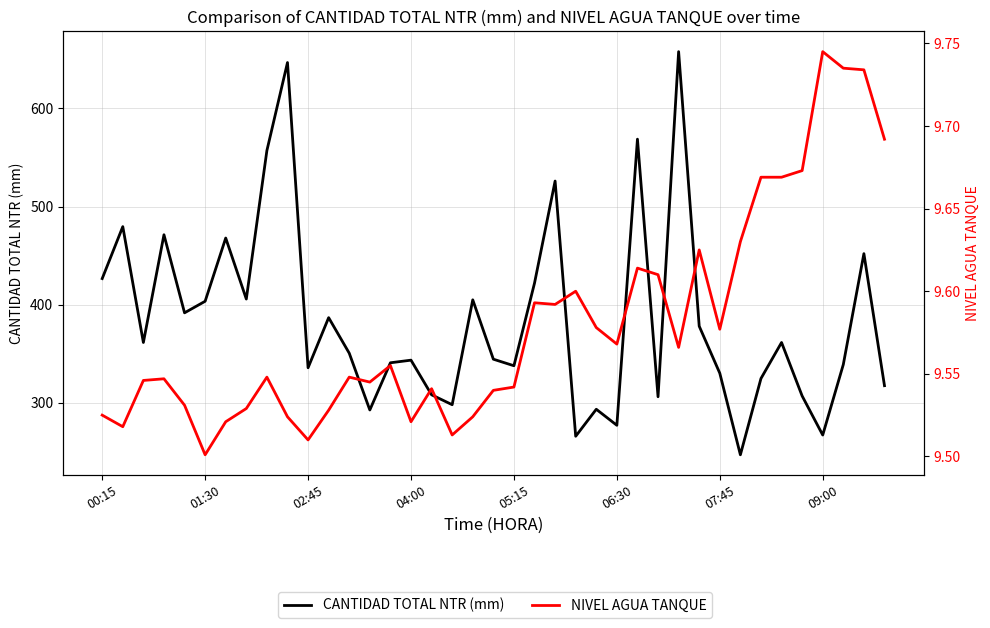

Rank the series by their maximum value, from highest to lowest.

CANTIDAD TOTAL NTR (mm), NIVEL AGUA TANQUE